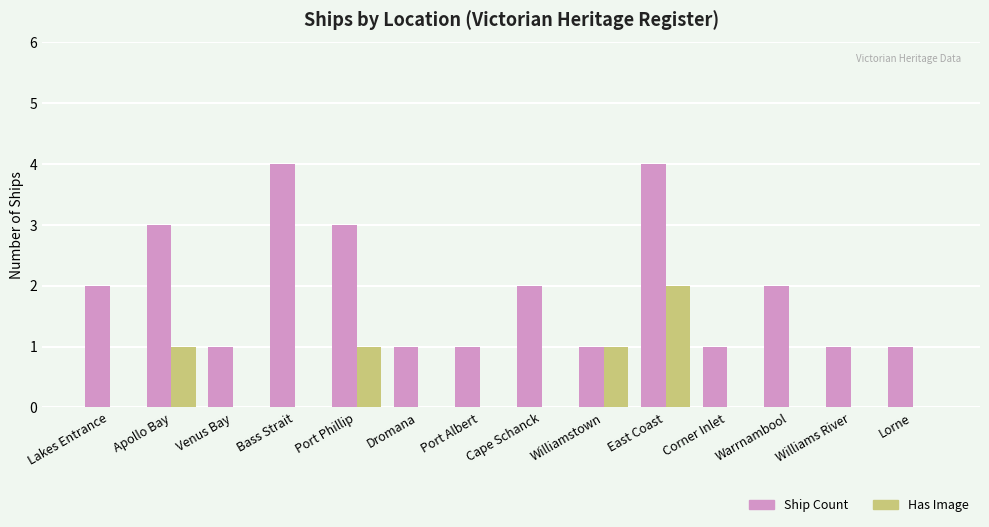

Is the value of Ship Count at Port Phillip greater than the value of Has Image at Port Albert?

Yes